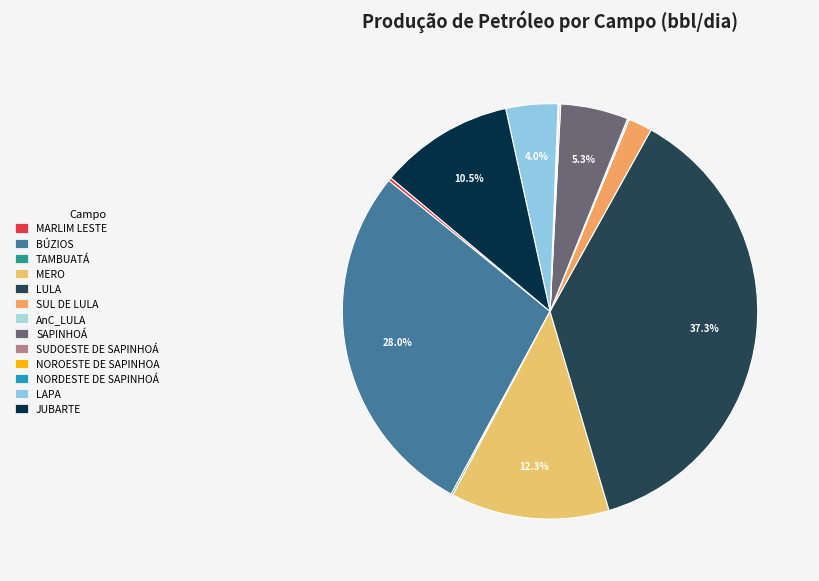

How many slices are in this pie chart?

13